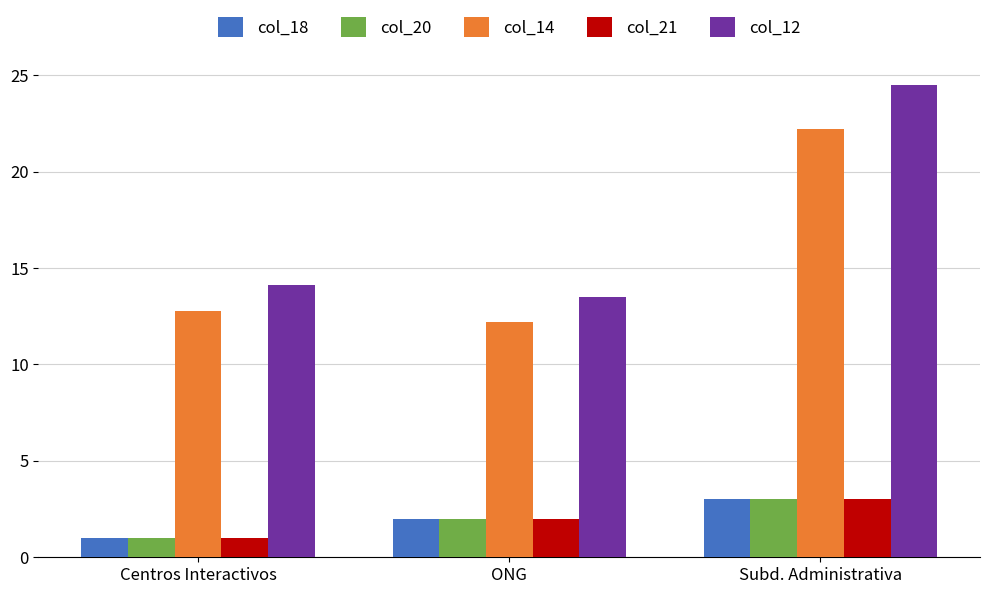

What are all the series names shown in the legend?

col_18, col_20, col_14, col_21, col_12